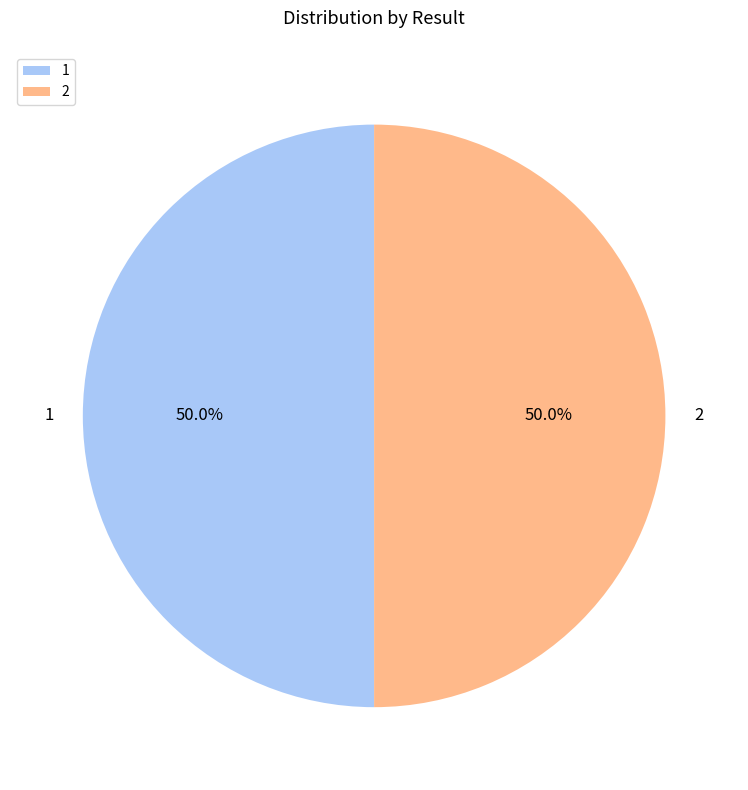

What is the ratio of the value at 1 to the value at 2?

1.0